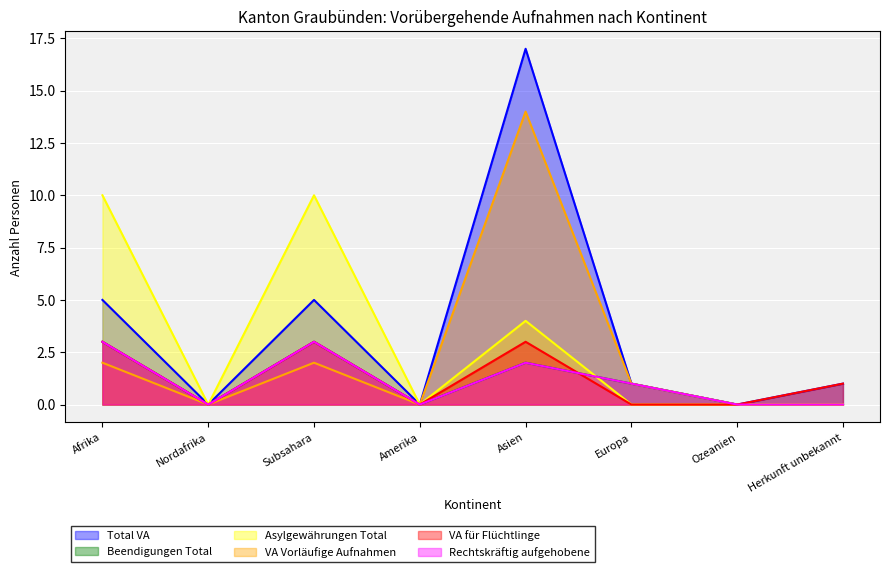

What position from the right is Subsahara?

6